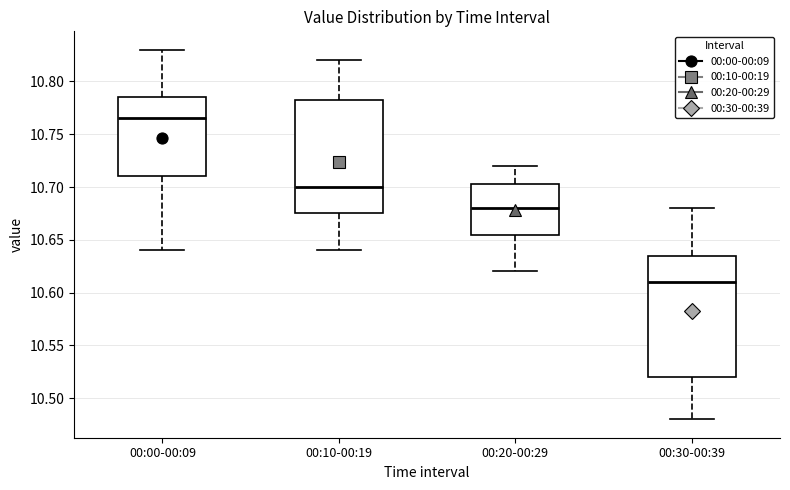

Where is the upper edge of the box for 00:00-00:09 on the y-axis? The values are not printed on the chart, so give them approximately, as read against the axis.

10.785